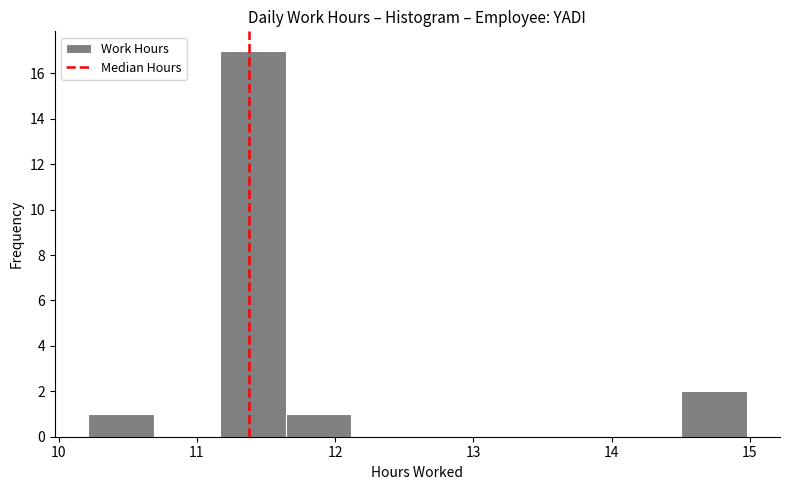

Over which range of the x-axis is the bar tallest?

11.2 to 11.6